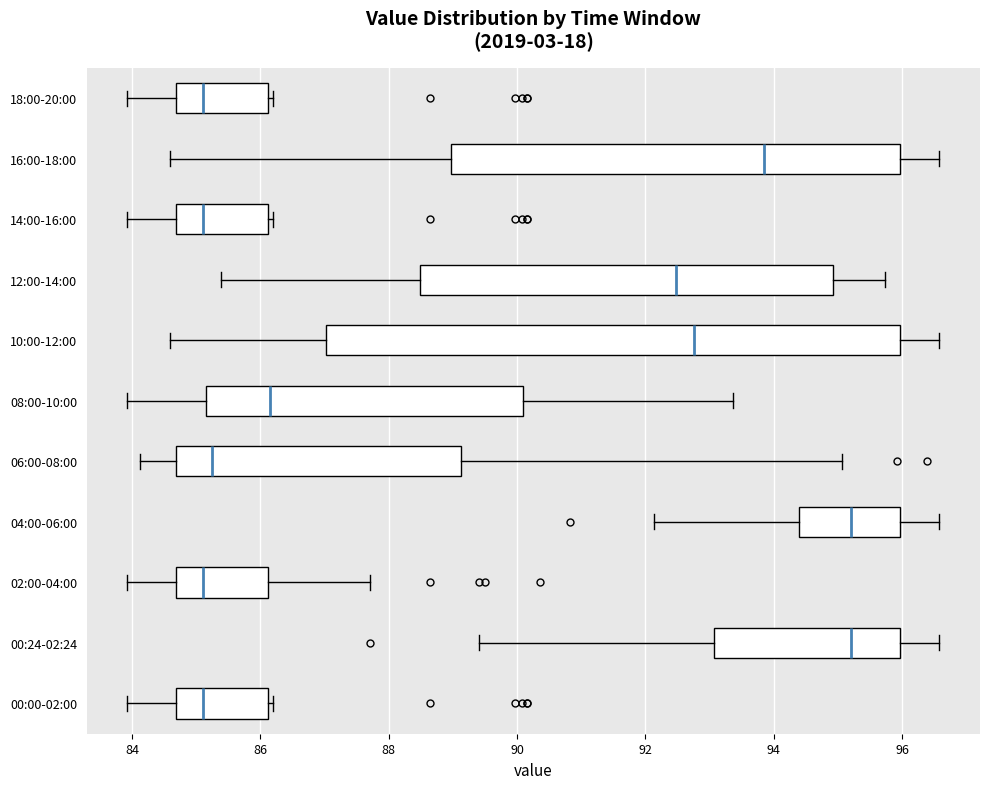

Reading bottom to top, transcribe this box plot: for each box, give where its median line is, the range the box spans, and where its two whiskers end, as read against the x-axis. The values are not printed on the chart, so give them approximately, as read against the axis.

00:00-02:00: median 85.2, box 84.6 to 86.2, whiskers 84.0 to 86.2 (just right of the box's right edge)
00:24-02:24: median 95.2, box 93.0 to 96.0, whiskers 89.4 to 96.6
02:00-04:00: median 85.2, box 84.6 to 86.2, whiskers 84.0 to 87.8
04:00-06:00: median 95.2, box 94.4 to 96.0, whiskers 92.2 to 96.6
06:00-08:00: median 85.2, box 84.6 to 89.2, whiskers 84.2 to 95.0
08:00-10:00: median 86.2, box 85.2 to 90.0, whiskers 84.0 to 93.4
10:00-12:00: median 92.8, box 87.0 to 96.0, whiskers 84.6 to 96.6
12:00-14:00: median 92.4, box 88.4 to 95.0, whiskers 85.4 to 95.8
14:00-16:00: median 85.2, box 84.6 to 86.2, whiskers 84.0 to 86.2 (just right of the box's right edge)
16:00-18:00: median 93.8, box 89.0 to 96.0, whiskers 84.6 to 96.6
18:00-20:00: median 85.2, box 84.6 to 86.2, whiskers 84.0 to 86.2 (just right of the box's right edge)